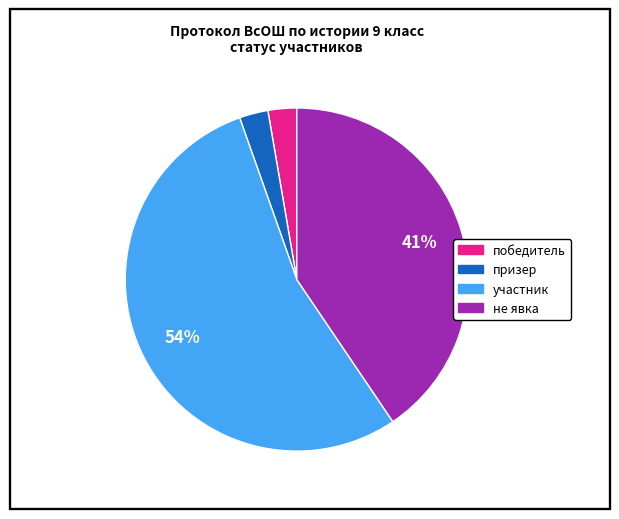

Is there any slice that represents more than half of the pie?

Yes